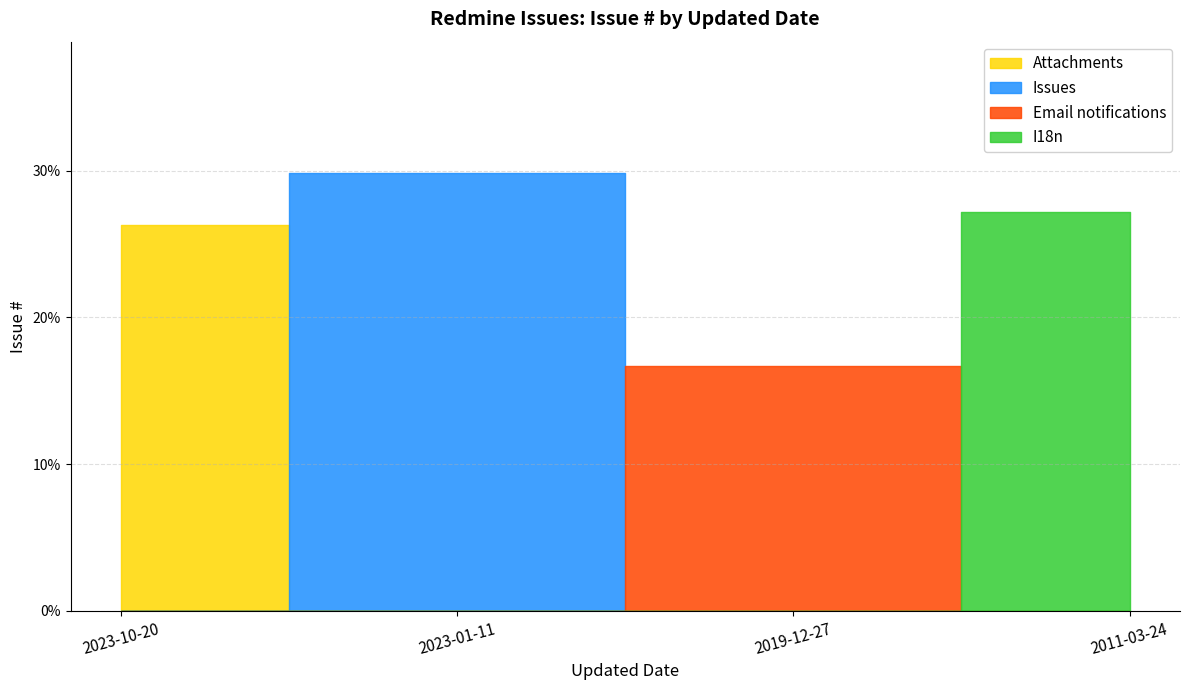

Rank the categories by value from highest to lowest.

2023-01-11, 2011-03-24, 2023-10-20, 2019-12-27